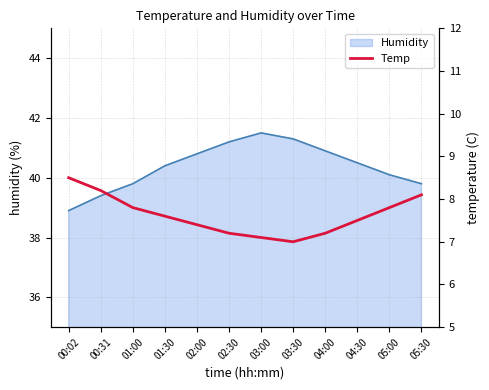

True or false: Humidity has a value of 41.3 at 03:30.

True